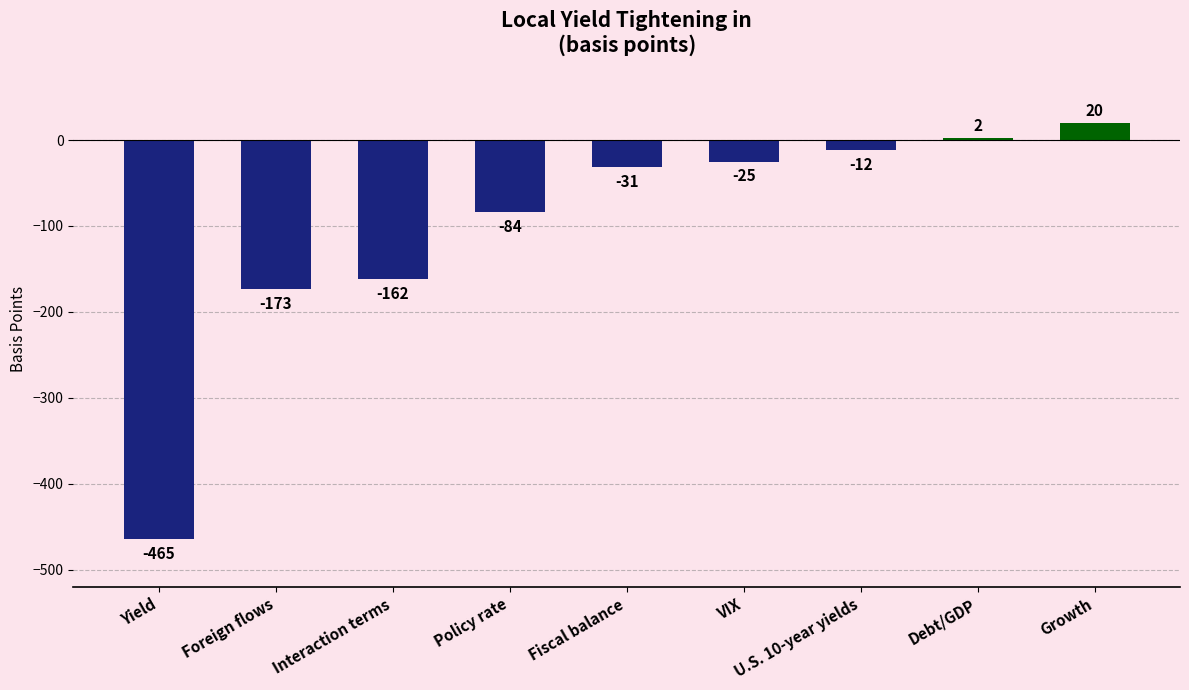

Reading left to right, list all the values displayed in this chart.

-465	-173	-162	-84	-31	-25	-12	2	20